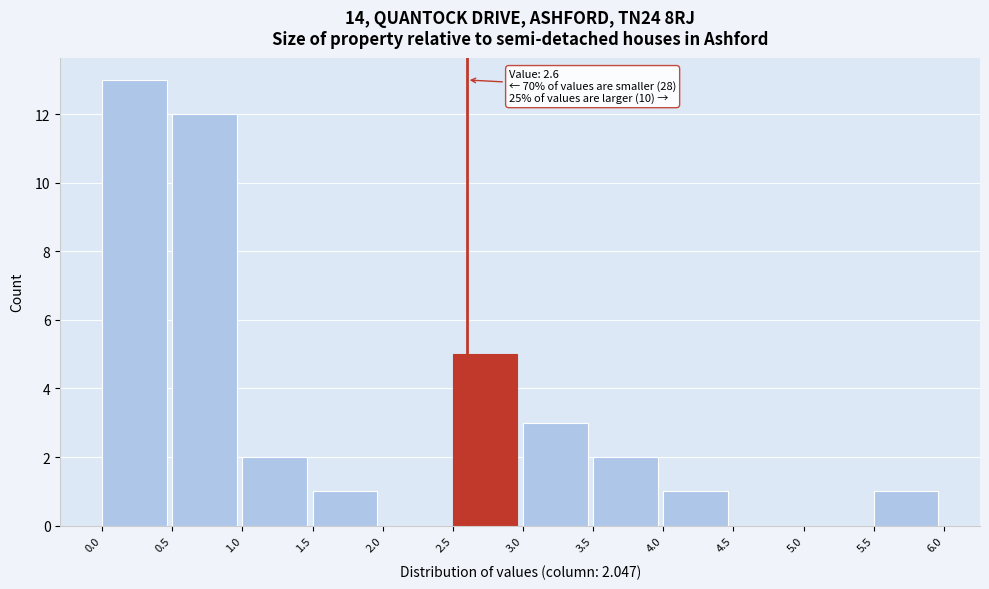

Which range on the x-axis has the tallest bar?

0.0 to 0.5